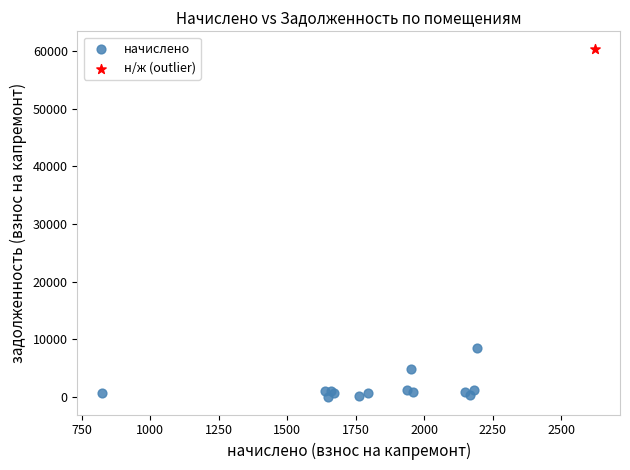

What are all the series names shown in the legend?

начислено, н/ж (outlier)